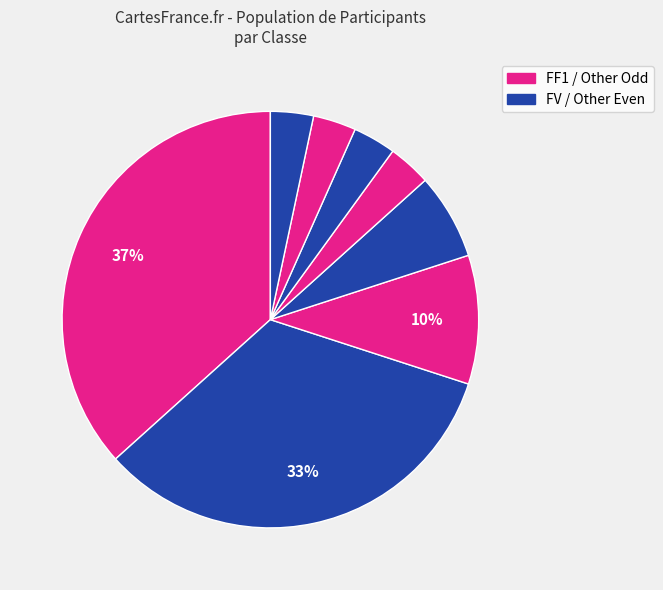

Count the number of slices in the pie.

8